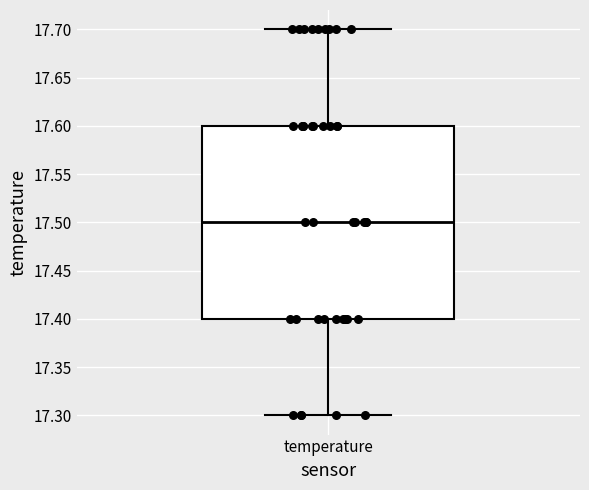

Read this box plot against the y-axis: the position of the median line, the range covered by the box, and the ends of both whiskers. The values are not printed on the chart, so give them approximately, as read against the axis.

median 17.5, box 17.4 to 17.6, whiskers 17.3 to 17.7